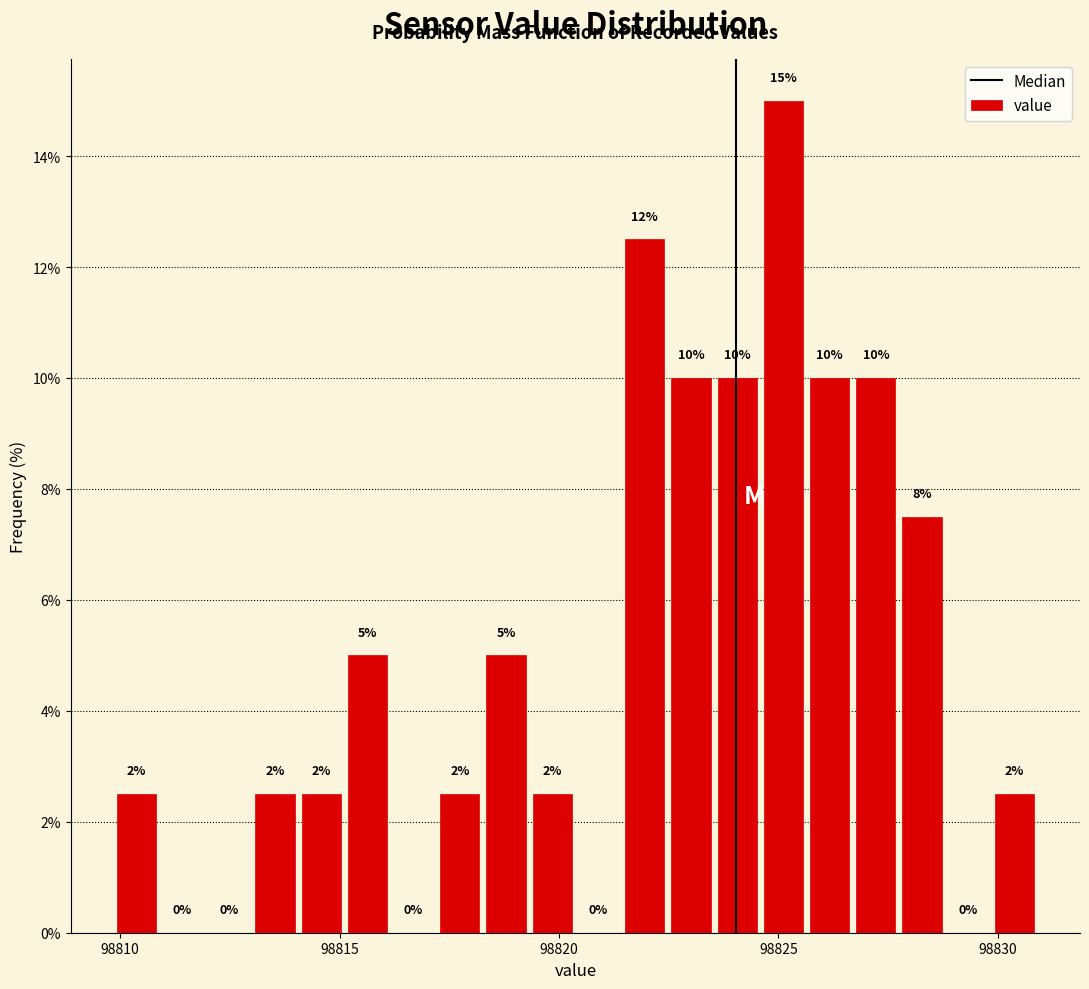

Around what value on the x-axis is the tallest bar? Give the approximate position of its centre, as read against the axis.

98825.0